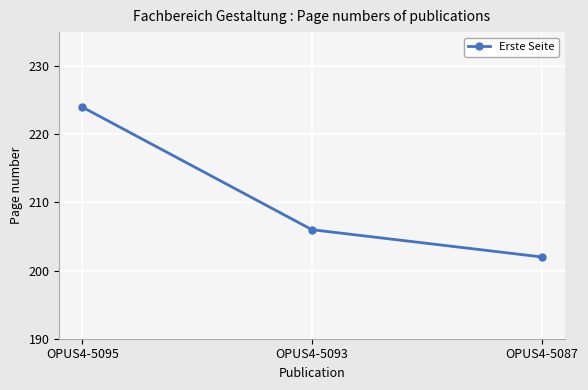

Count the number of data series in this chart.

1